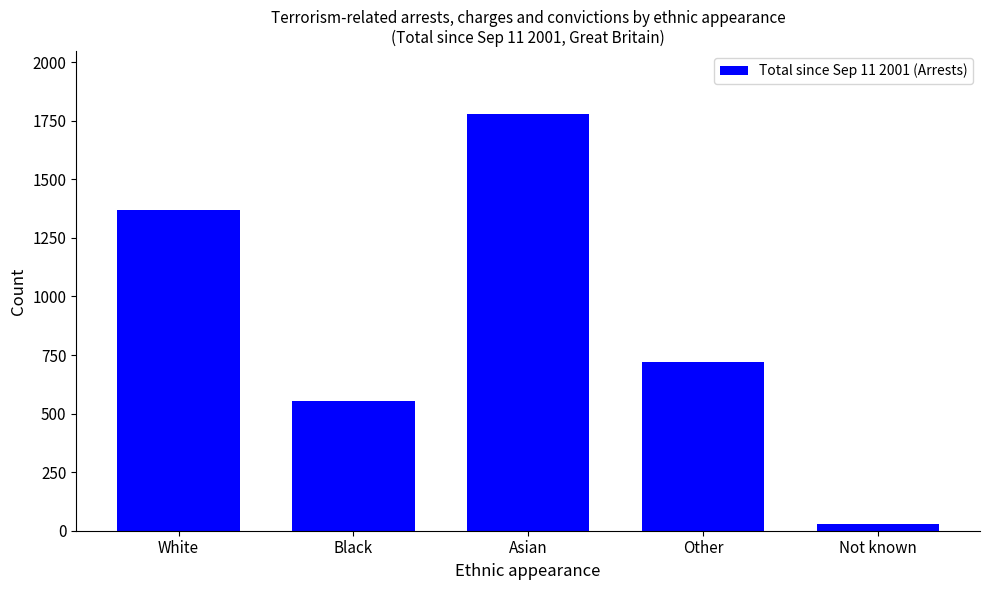

Where is the data nearest to the value 904?

Other